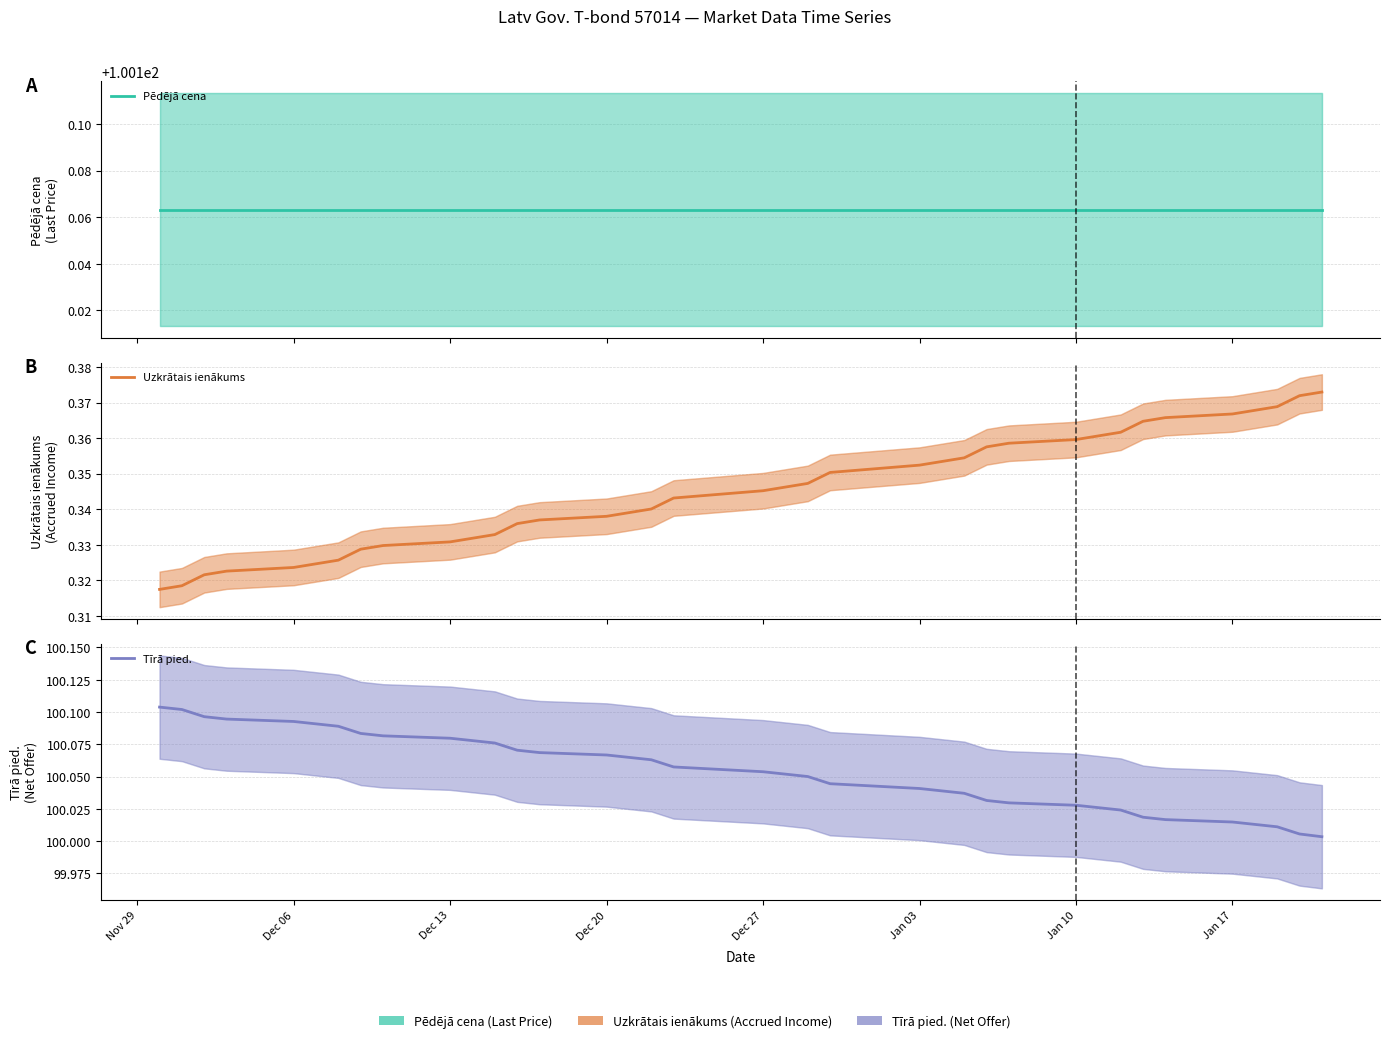

At how many categories does at least one series exceed 50?

37